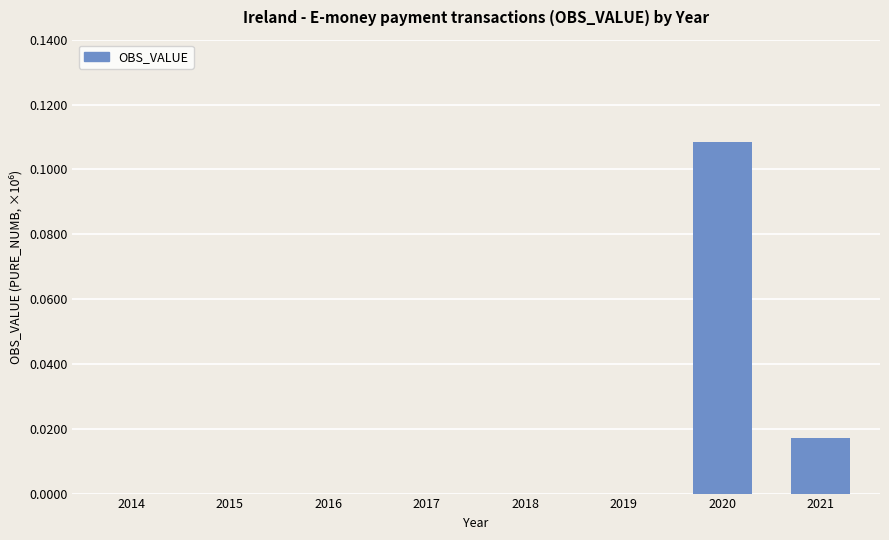

Is it true that the value at 2017 is 0.1?

False